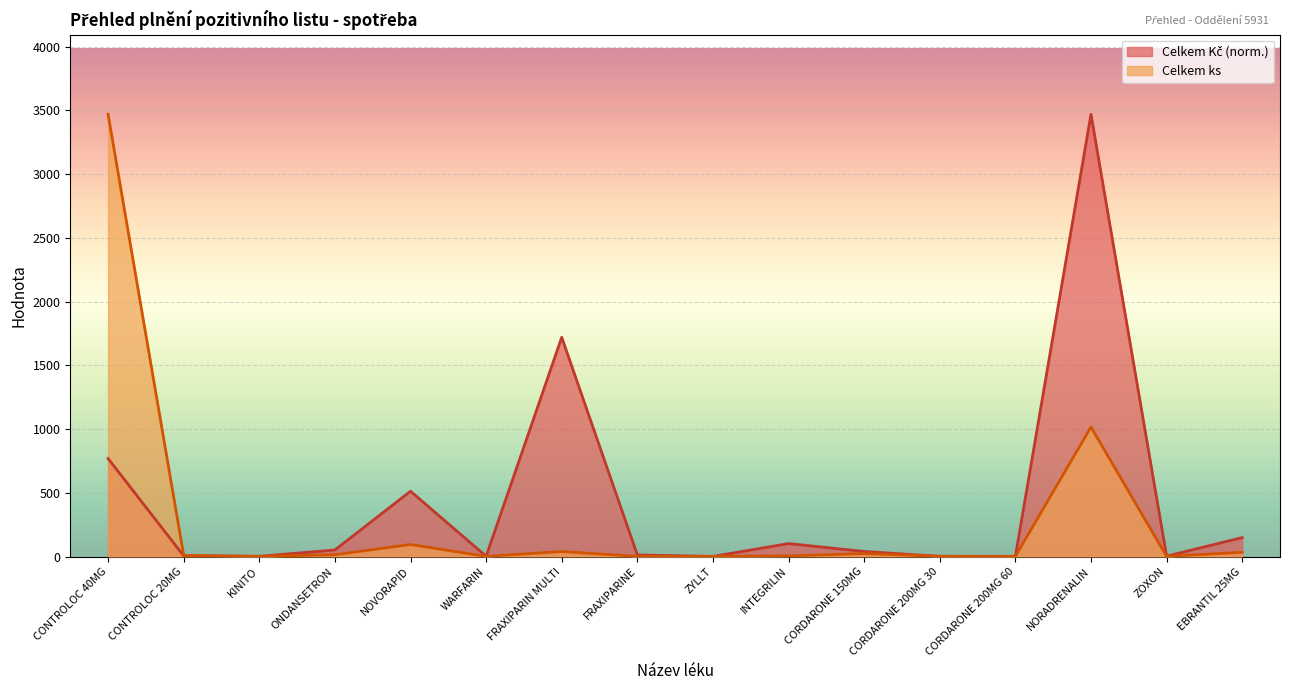

After their last crossing, which series has the higher values: Celkem ks or Celkem Kč?

Celkem Kč